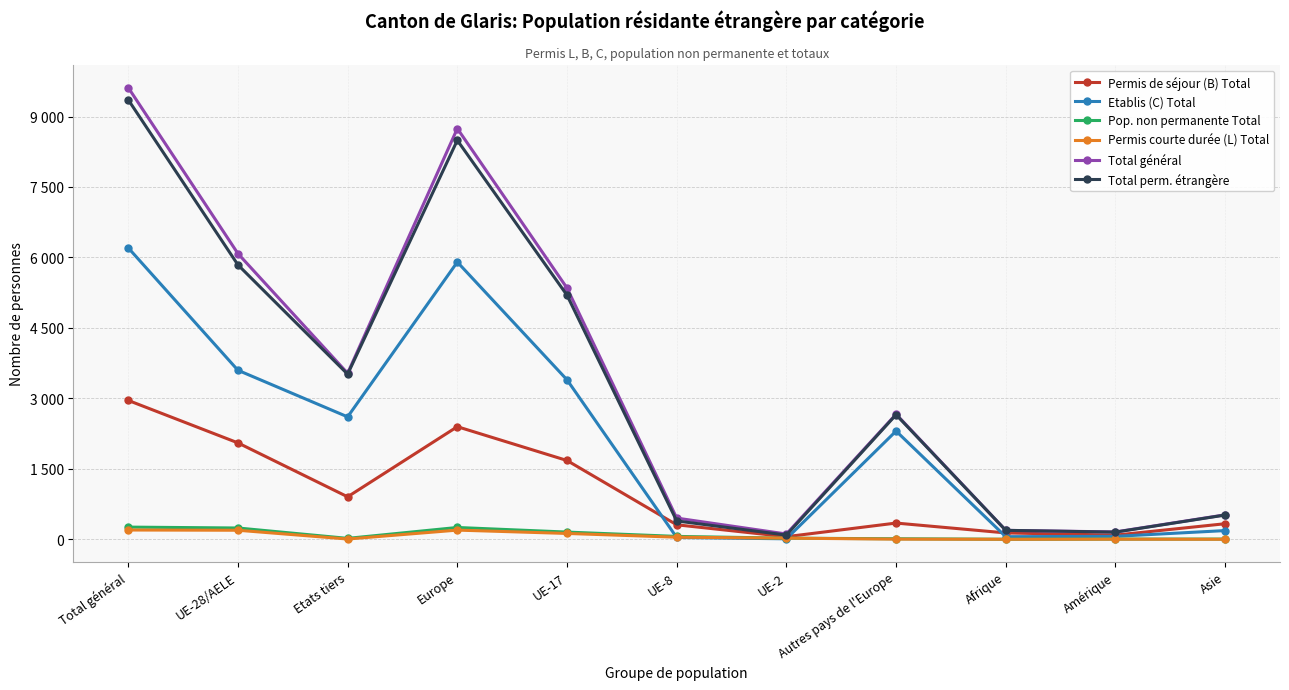

True or false: Total général has more than 0 interior local peaks.

True